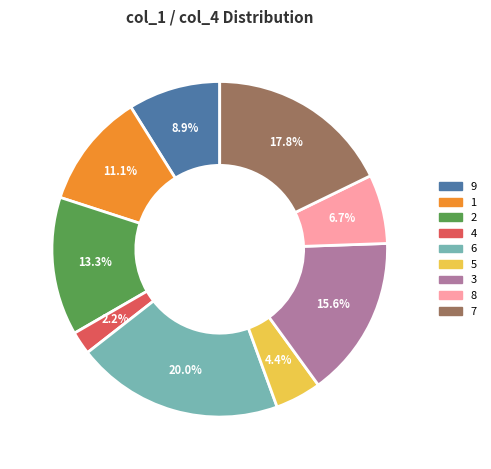

Rank the categories by value from lowest to highest.

4, 5, 8, 9, 1, 2, 3, 7, 6